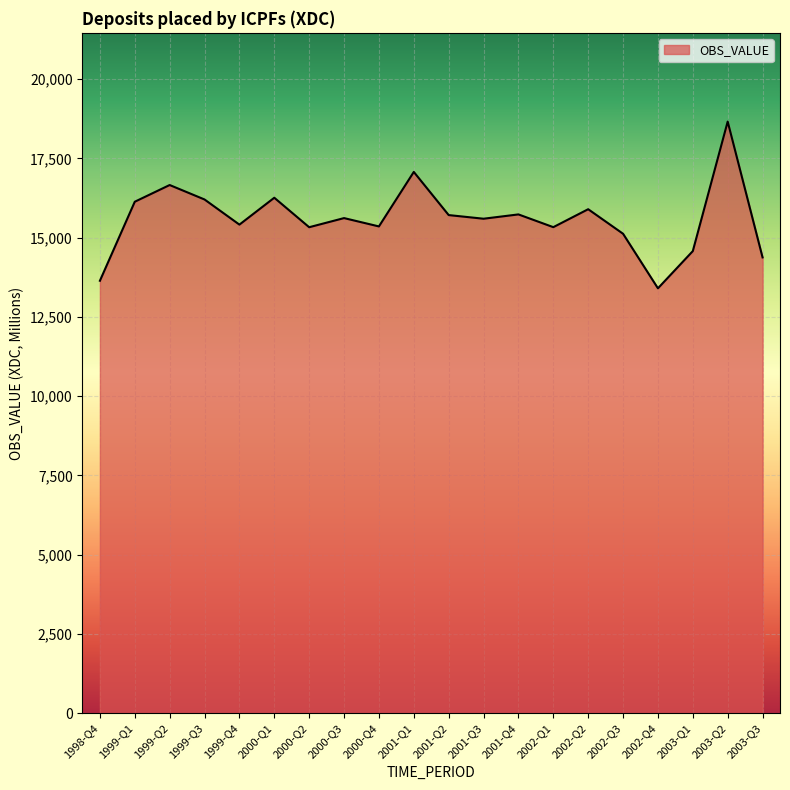

What is the greatest value displayed?

18660